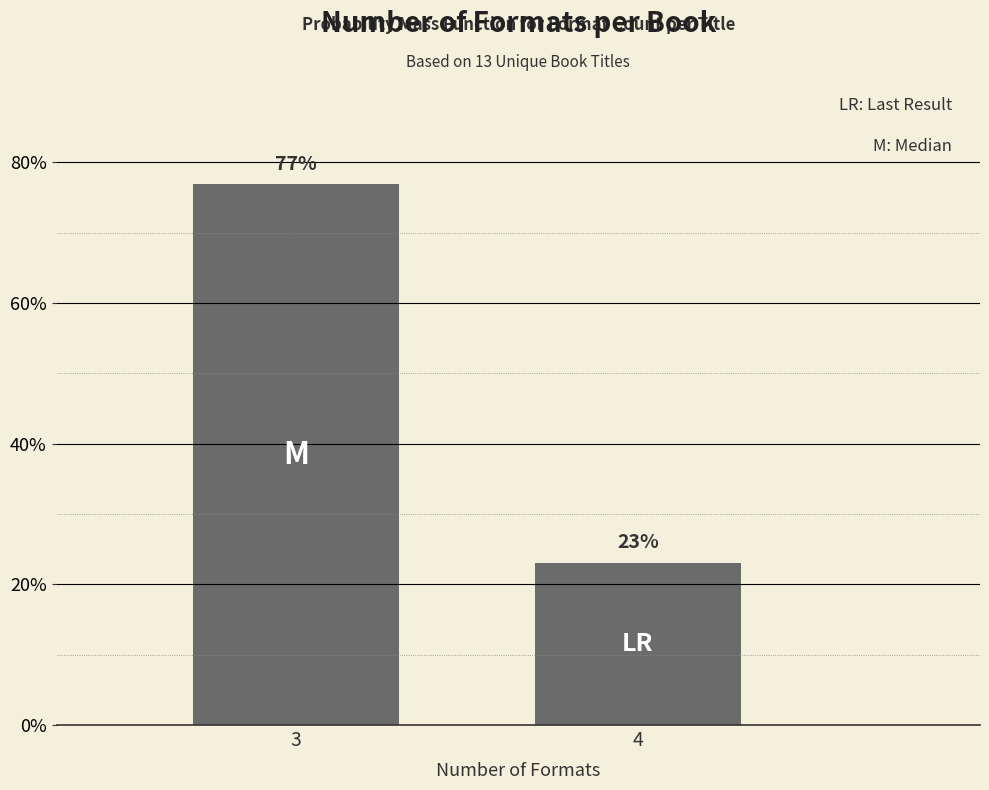

Between 4 and 3, which is larger?

3